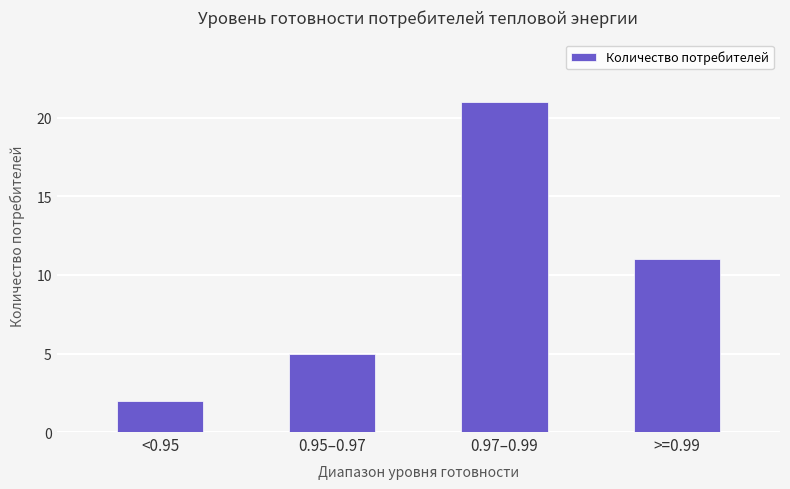

Reading left to right, what are all the values shown in this chart?

<0.95=2	0.95–0.97=5	0.97–0.99=21	>=0.99=11